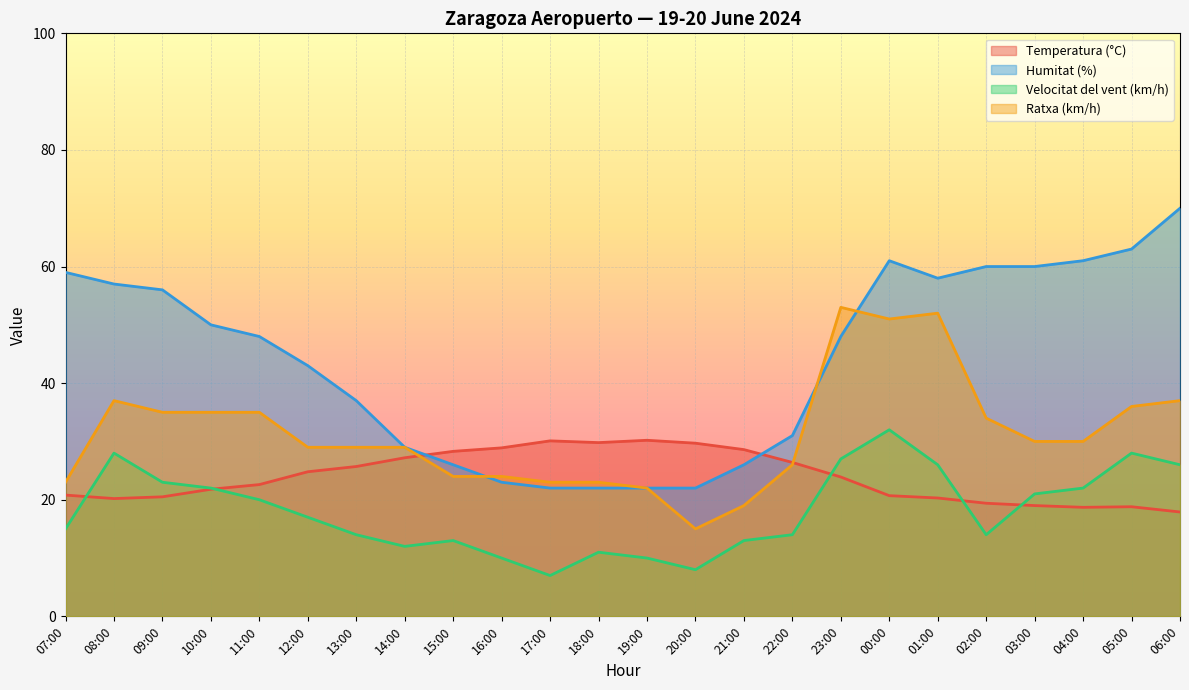

Which series ends up on top after the final intersection of Humitat (%) and Temperatura (°C)?

Humitat (%)